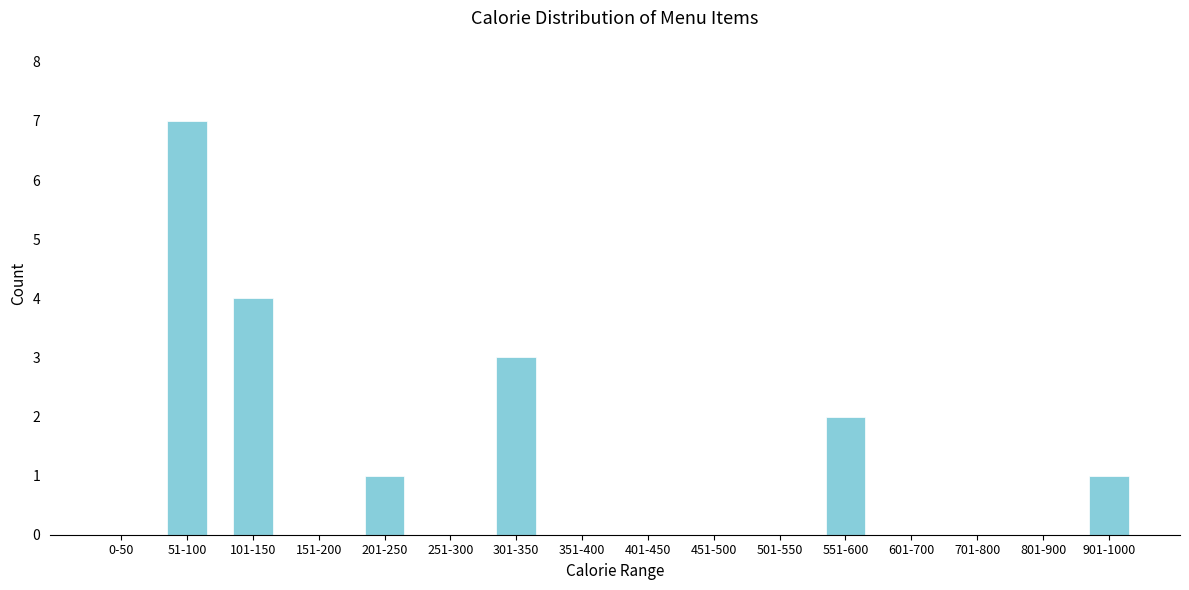

Reading right to left, list all the values displayed in this chart.

901-1000=1	801-900=0	701-800=0	601-700=0	551-600=2	501-550=0	451-500=0	401-450=0	351-400=0	301-350=3	251-300=0	201-250=1	151-200=0	101-150=4	51-100=7	0-50=0